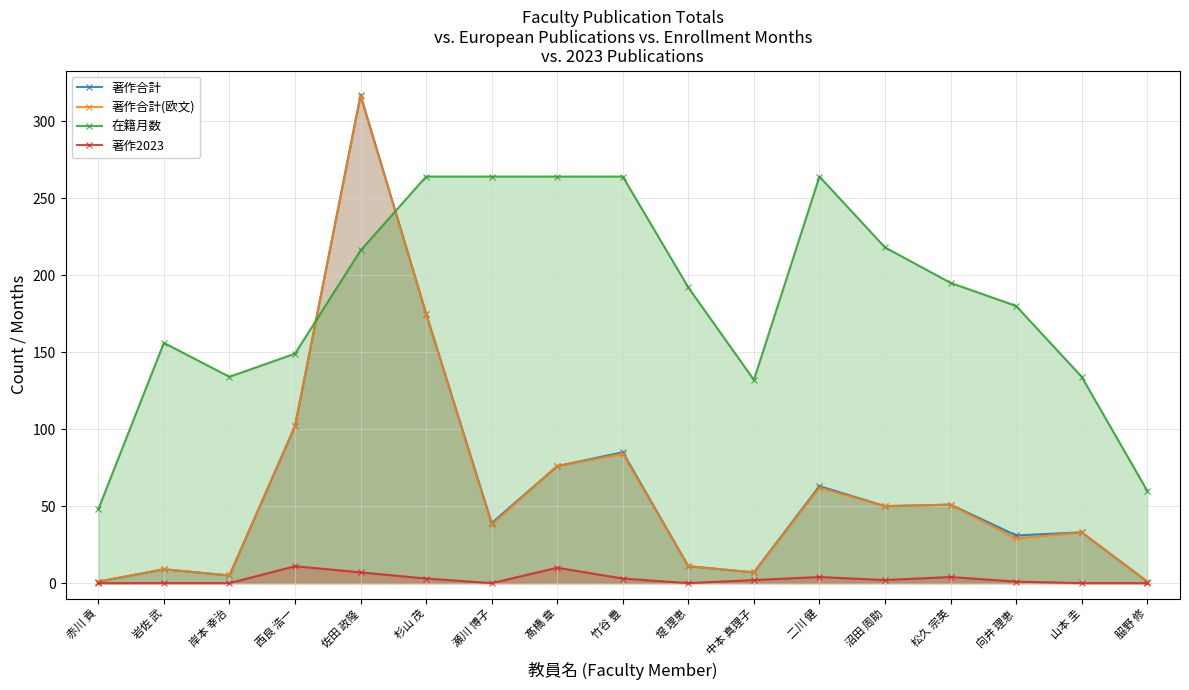

How many lines are shown in the chart?

4